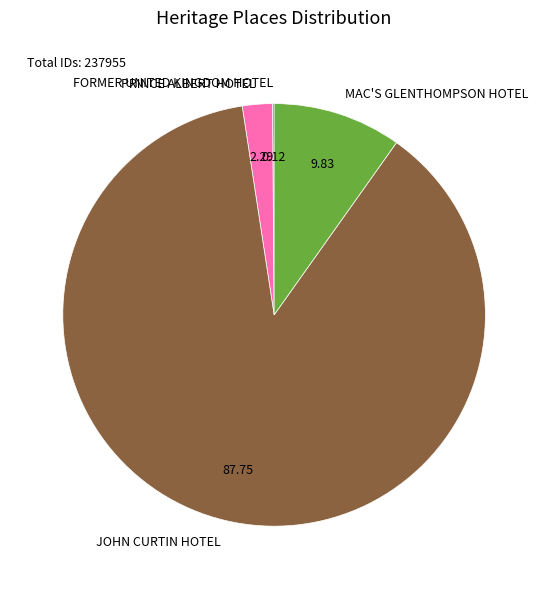

Is there a majority slice in this chart?

Yes